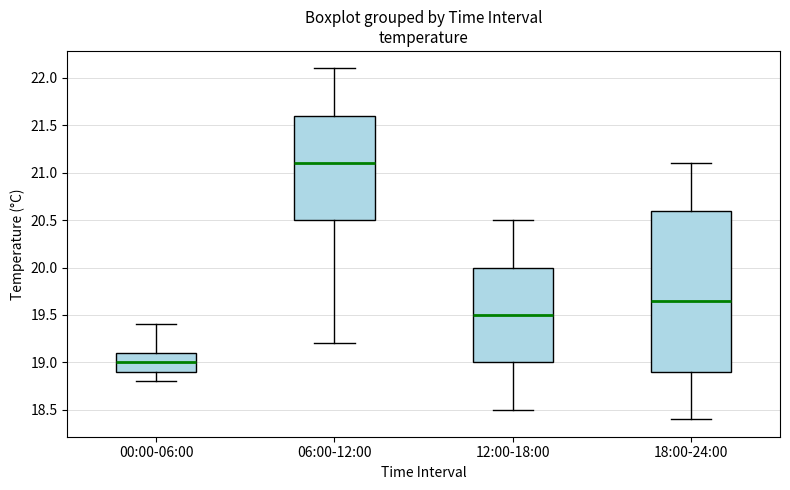

Reading left to right, transcribe this box plot: for each box, give where its median line is, the range the box spans, and where its two whiskers end, as read against the y-axis. The values are not printed on the chart, so give them approximately, as read against the axis.

00:00-06:00: median 19.00, box 18.90 to 19.10, whiskers 18.80 to 19.40
06:00-12:00: median 21.10, box 20.50 to 21.60, whiskers 19.20 to 22.10
12:00-18:00: median 19.50, box 19.00 to 20.00, whiskers 18.50 to 20.50
18:00-24:00: median 19.65, box 18.90 to 20.60, whiskers 18.40 to 21.10